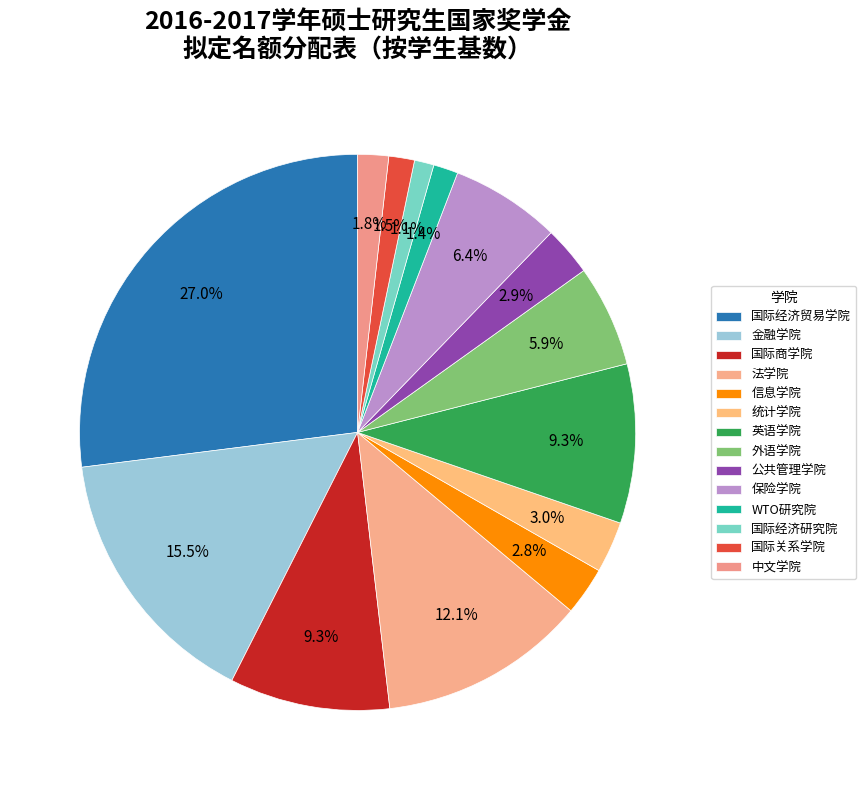

Count the number of slices in the pie.

14